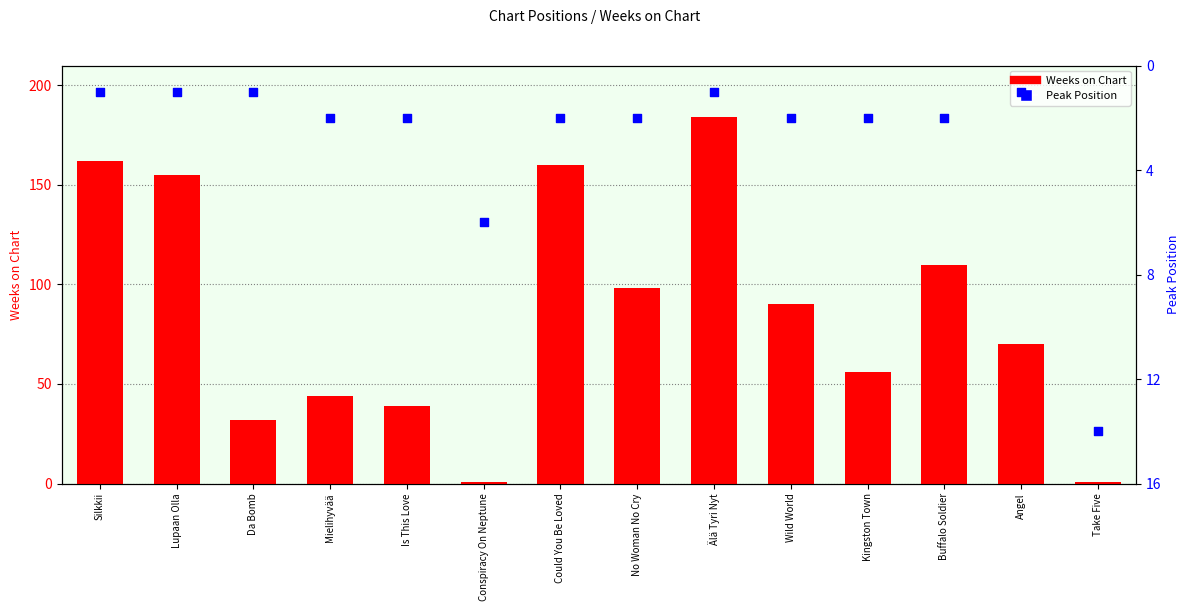

Which series has the largest Y range (max minus min)?

Weeks on Chart